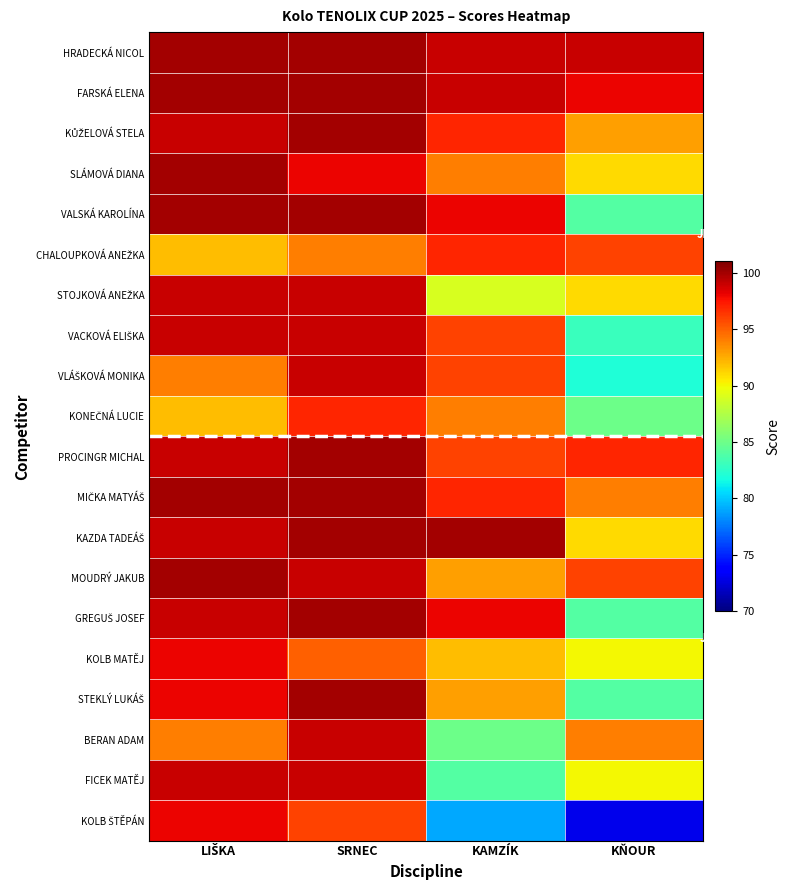

Rank the series by their maximum value, from highest to lowest.

HRADECKÁ NICOL, FARSKÁ ELENA, KŮŽELOVÁ STELA, SLÁMOVÁ DIANA, VALSKÁ KAROLÍNA, PROCINGR MICHAL, MIČKA MATYÁŠ, KAZDA TADEÁŠ, MOUDRÝ JAKUB, GREGUŠ JOSEF, STEKLÝ LUKÁŠ, STOJKOVÁ ANEŽKA, VACKOVÁ ELIŠKA, VLÁŠKOVÁ MONIKA, BERAN ADAM, FICEK MATĚJ, KOLB MATĚJ, KOLB ŠTĚPÁN, CHALOUPKOVÁ ANEŽKA, KONEČNÁ LUCIE